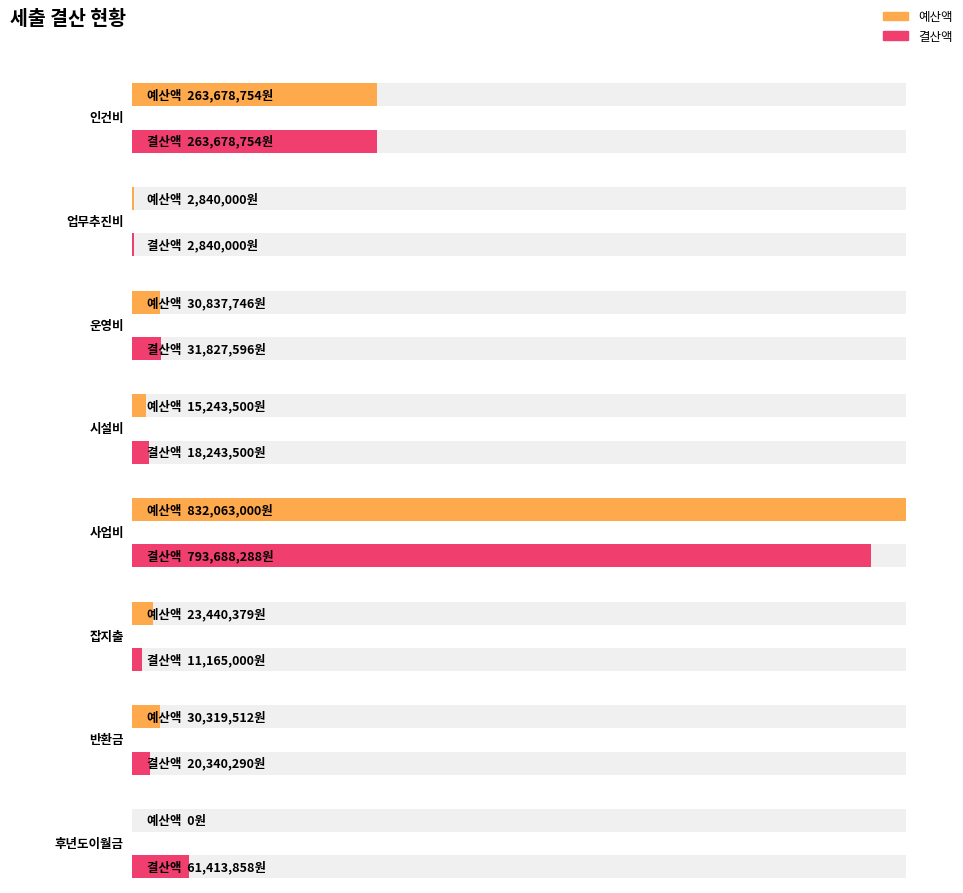

The value of 예산액 at 인건비 is 263678754. True or false?

True